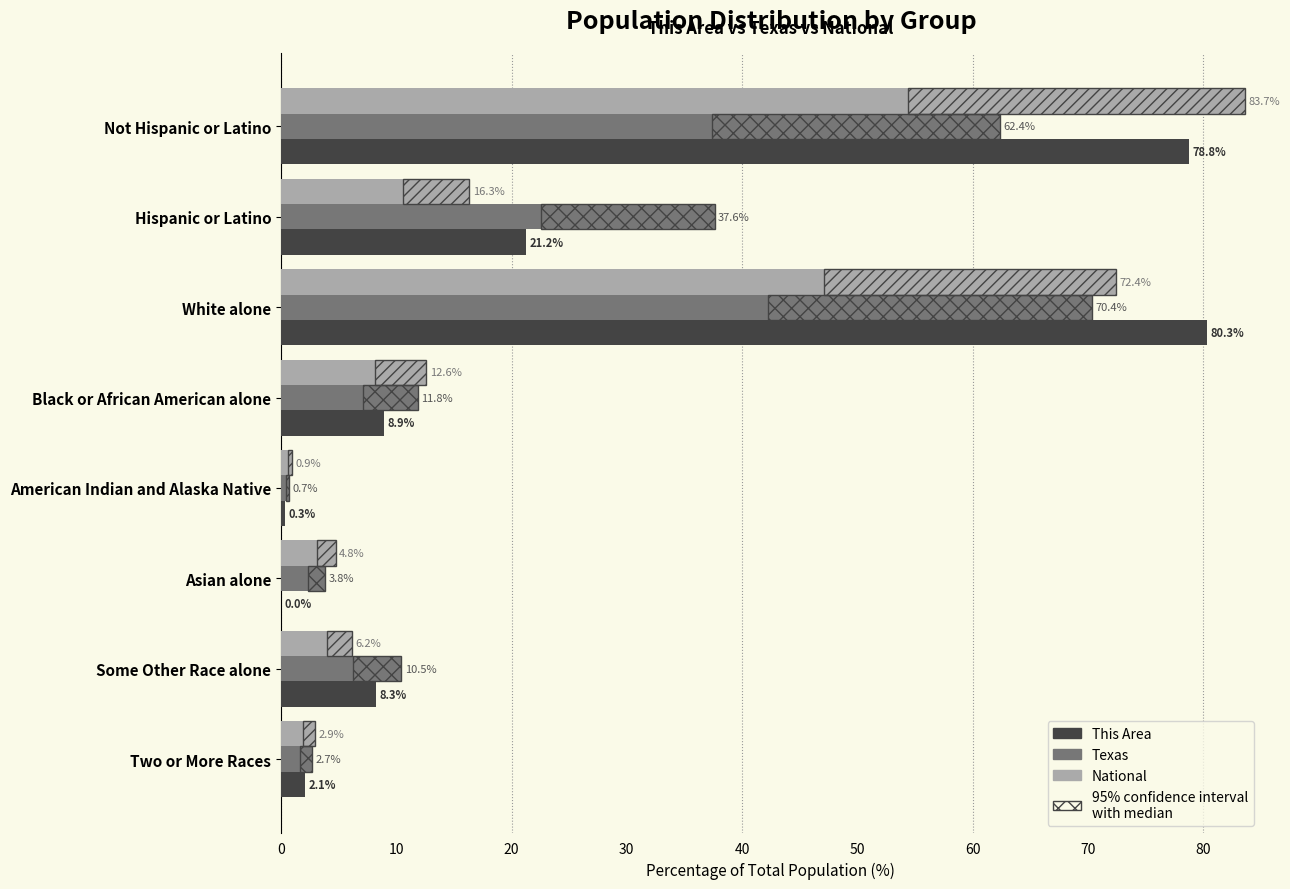

Between Asian alone and Some Other Race alone, which series saw the biggest shift?

This Area